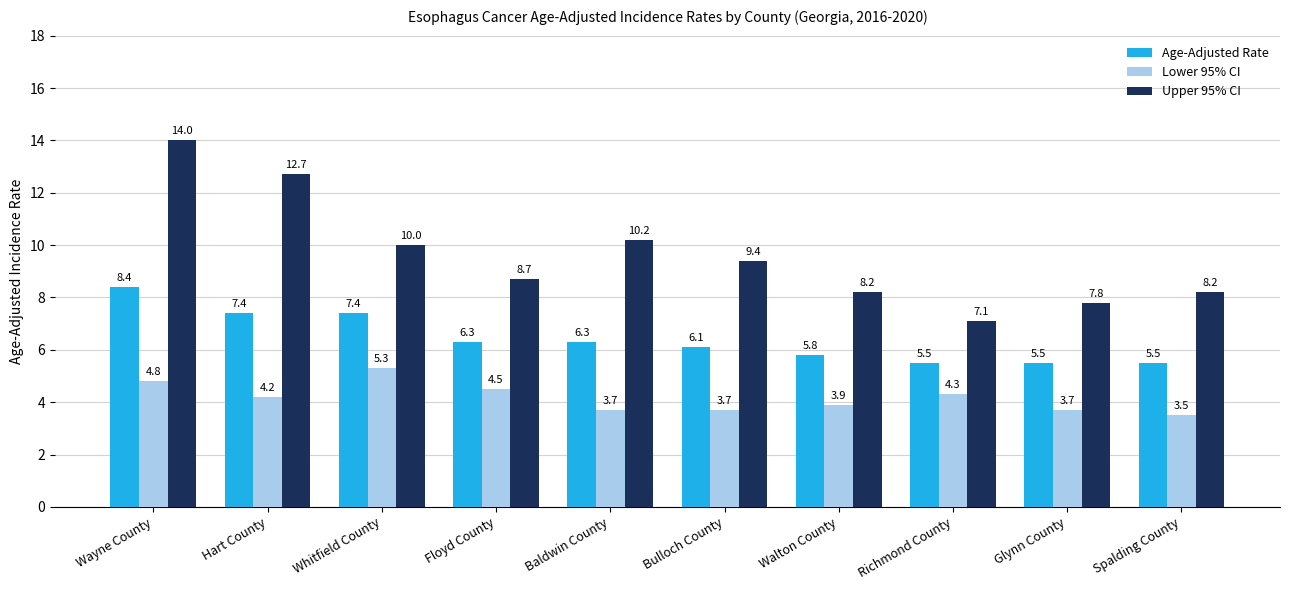

Which series has the largest total across all categories?

Upper 95% CI